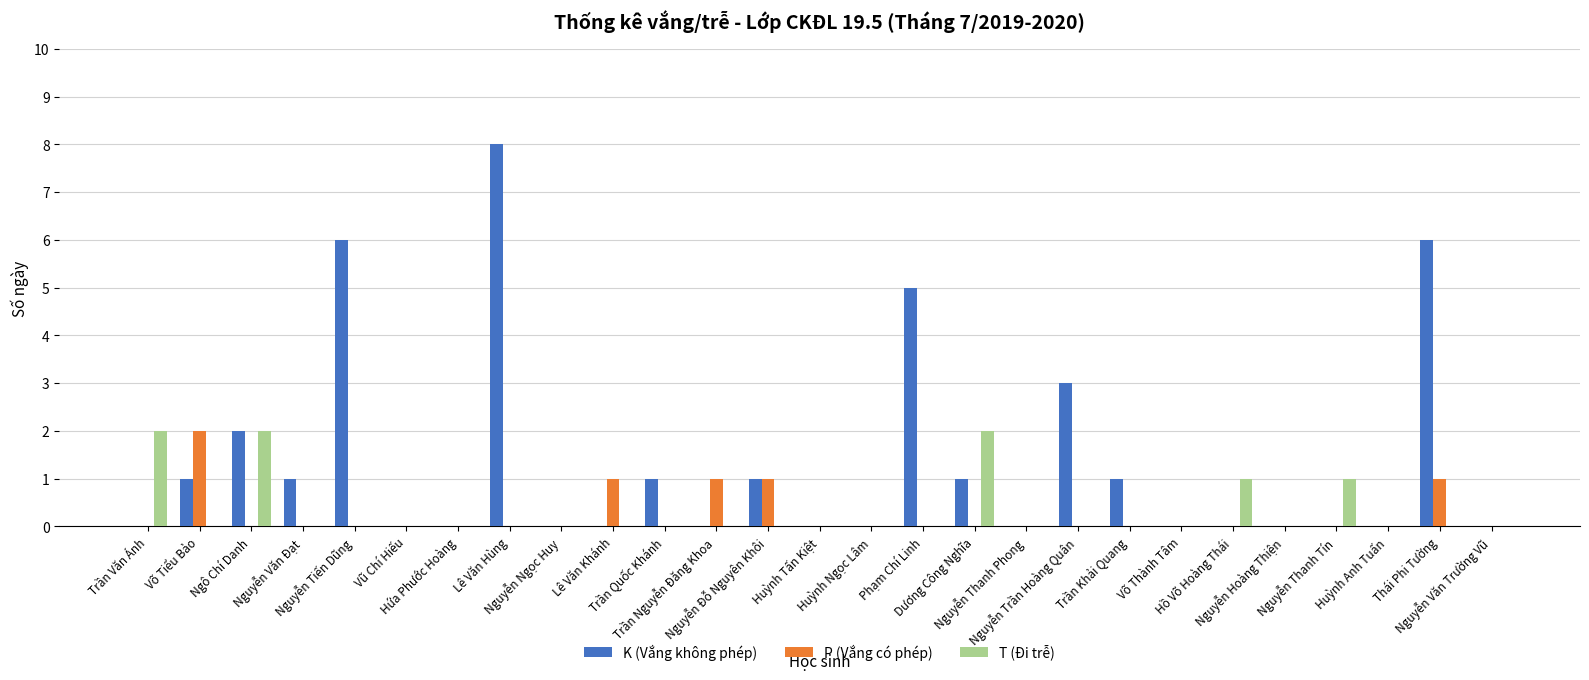

At which category is the sum across all series the highest?

Lê Văn Hùng